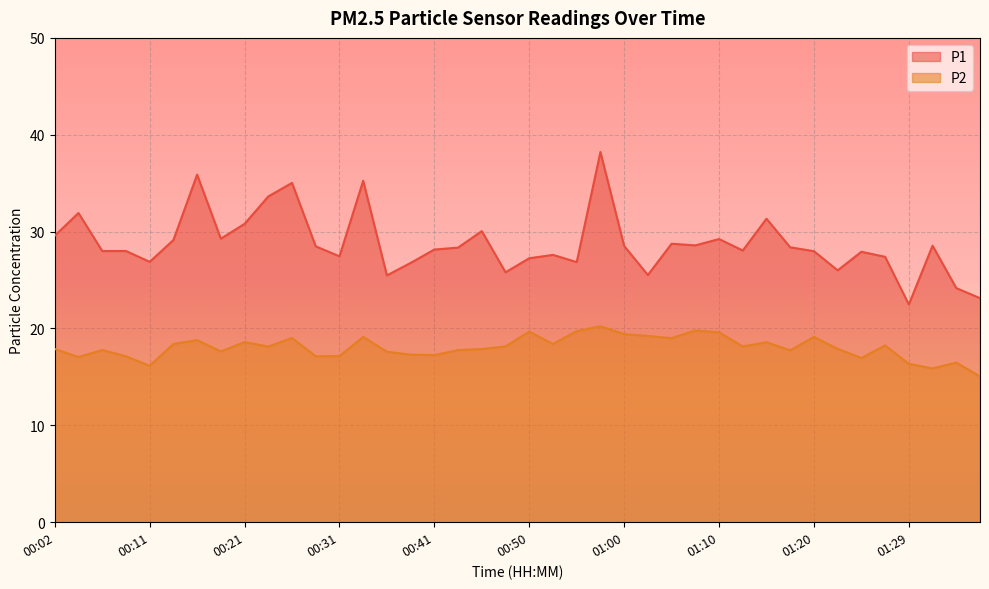

Rank the series by their average value, from lowest to highest.

P2, P1